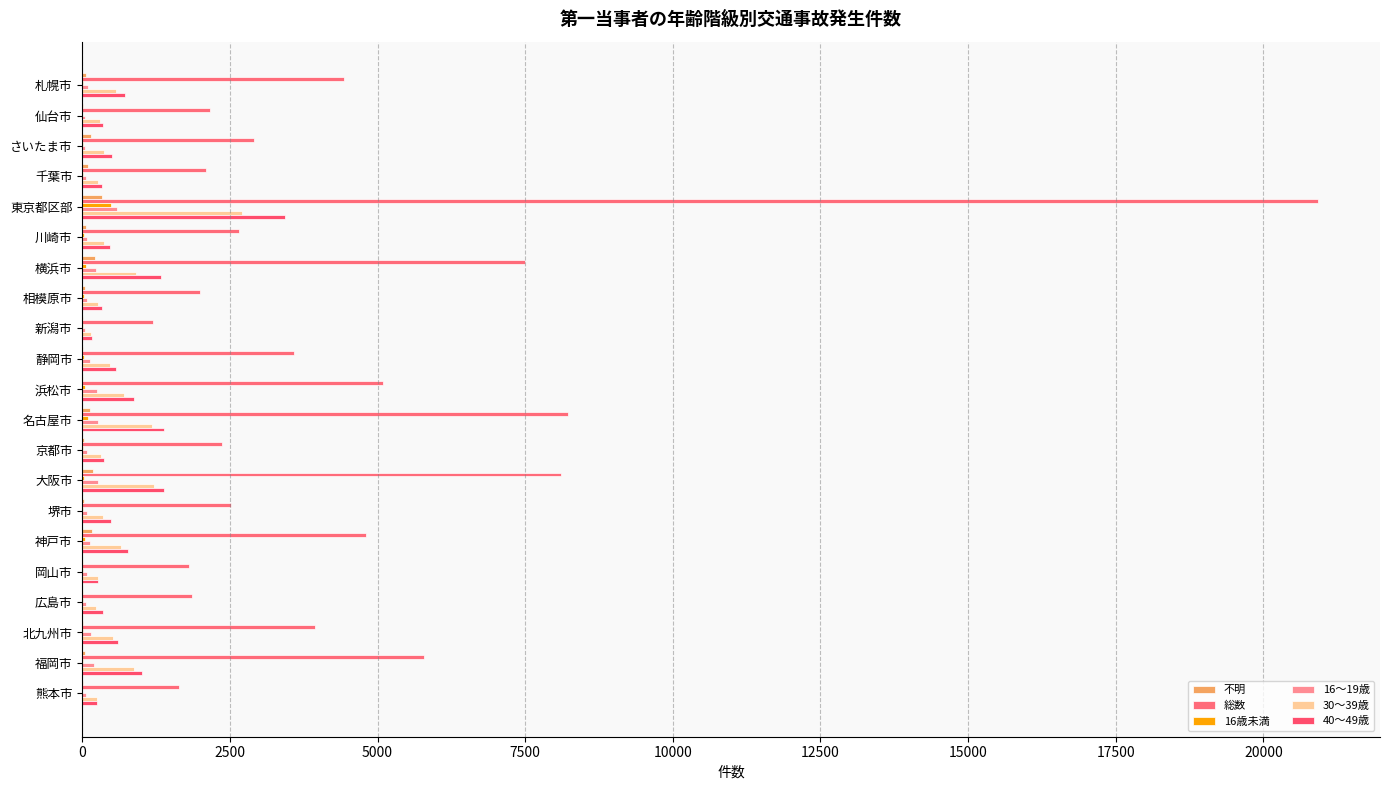

What is the greatest value displayed?

20929